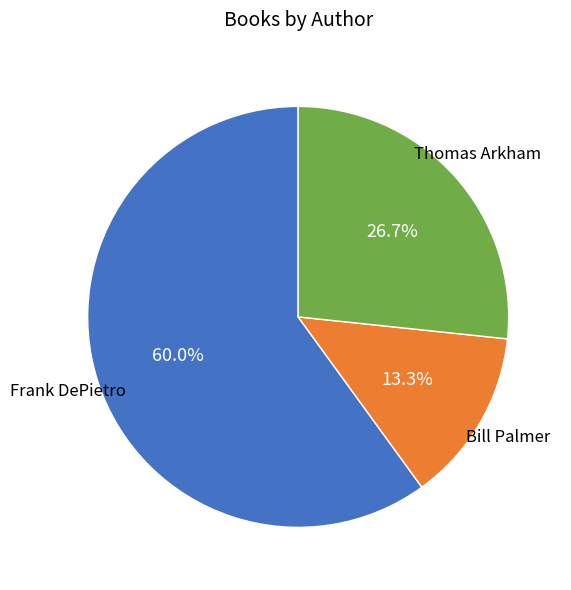

Approximately how many times larger is the value at Frank DePietro compared to Bill Palmer?

4.5